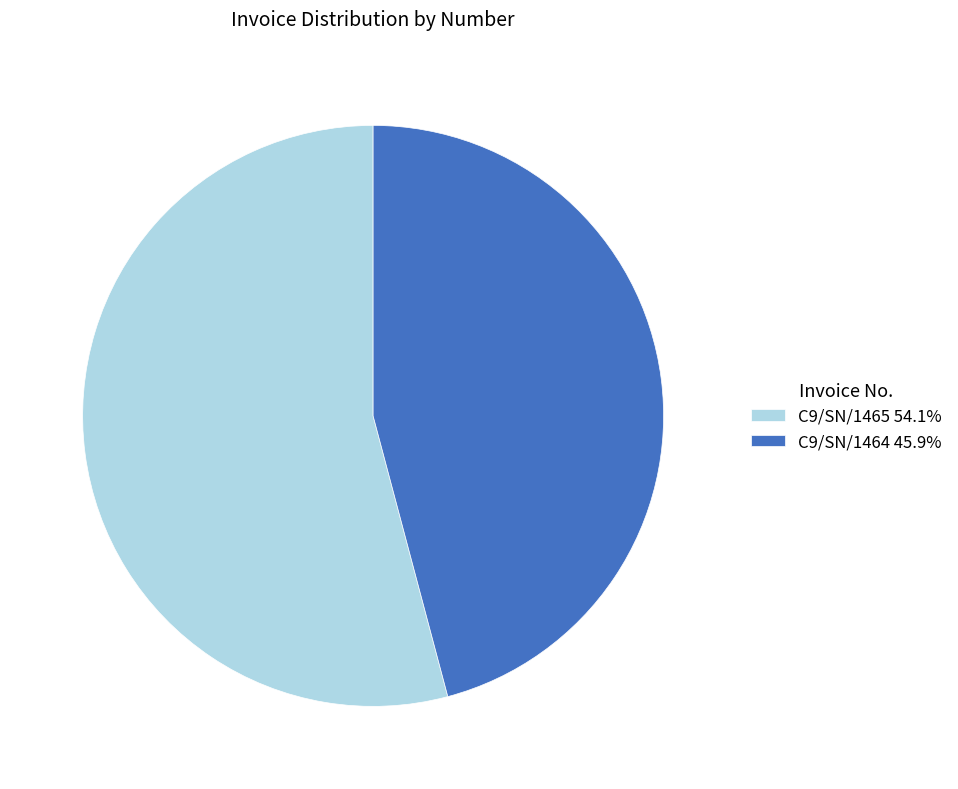

What is the ratio of the value at C9/SN/1464 45.9% to the value at C9/SN/1465 54.1%?

0.8